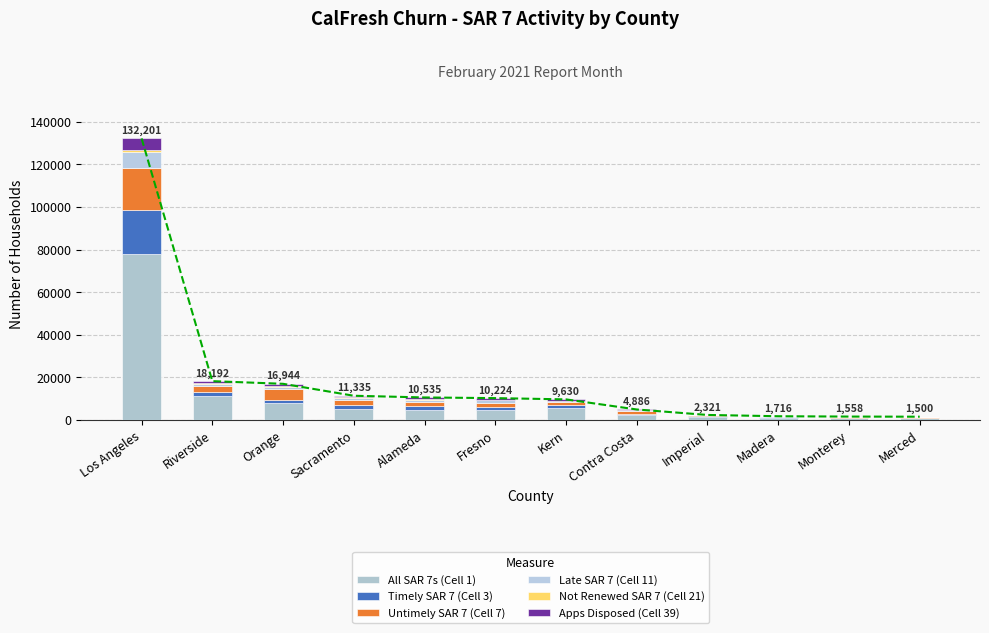

Which series changed the most between Fresno and Merced?

All SAR 7s (Cell 1)